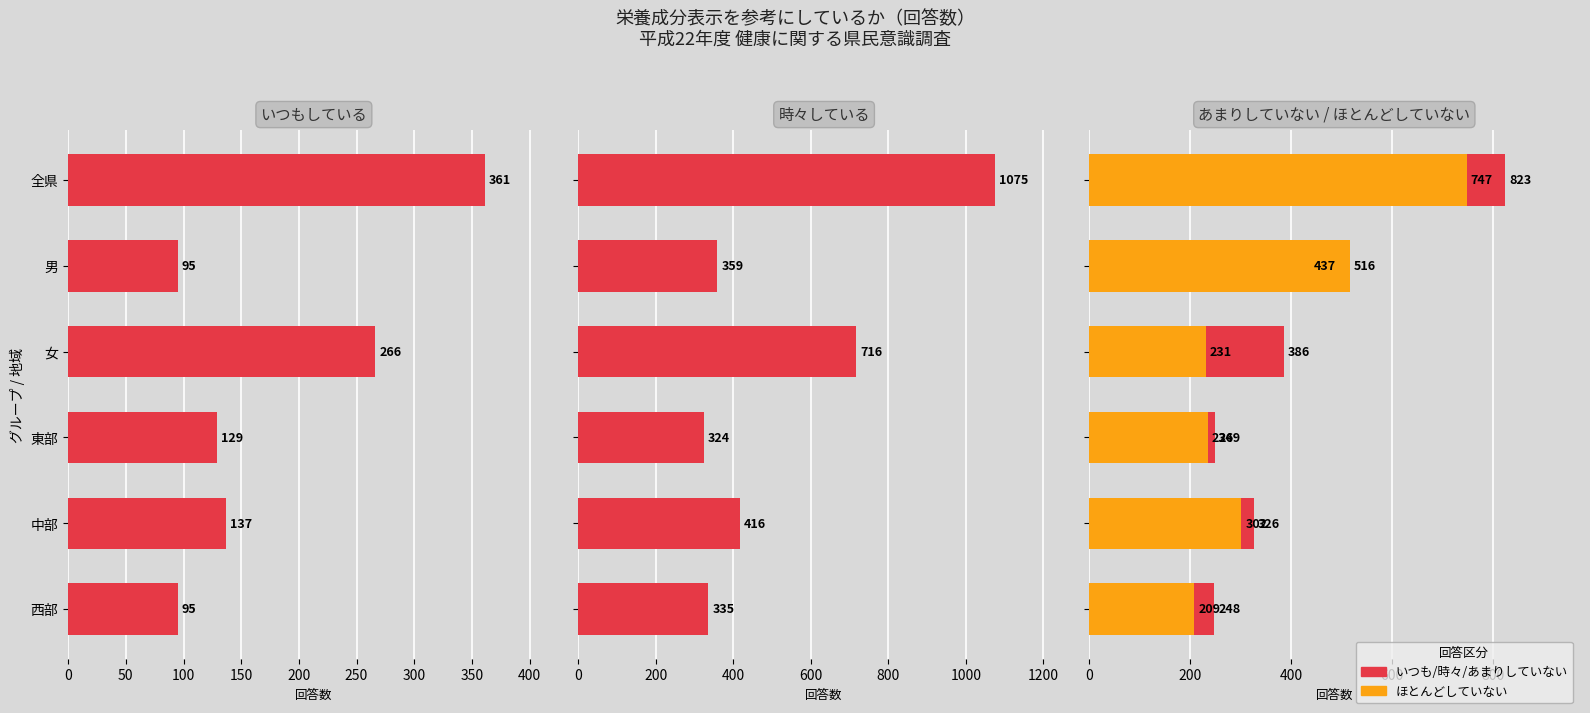

At 中部, list the series in order from smallest to largest.

いつもしている, ほとんどしていない, あまりしていない, 時々している